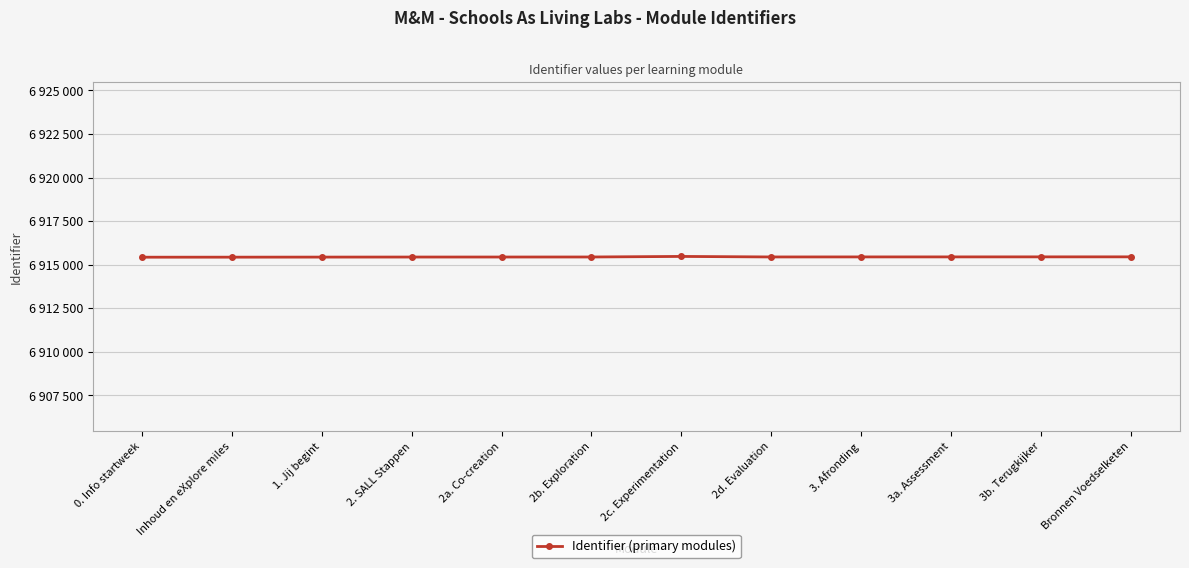

Reading left to right, extract all data points from this chart.

6915432	6915434	6915438	6915441	6915442	6915444	6915476	6915446	6915448	6915449	6915451	6915452